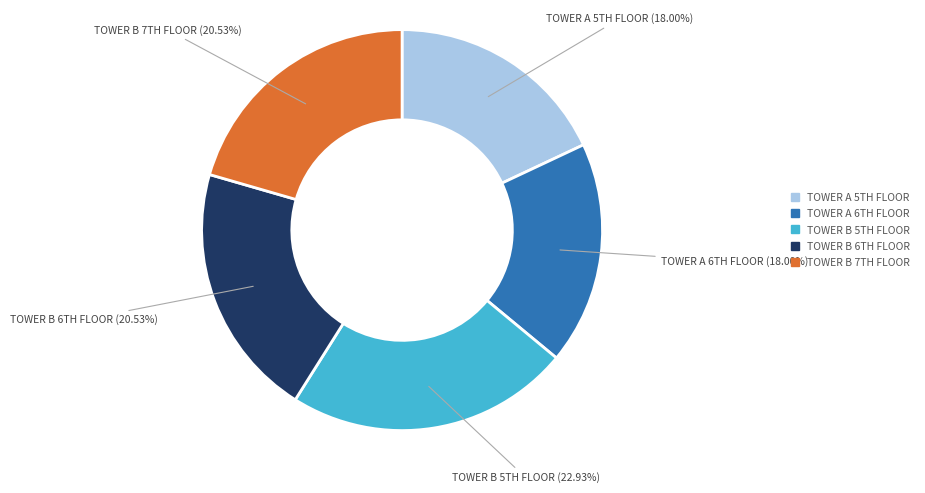

Count the number of slices in the pie.

5